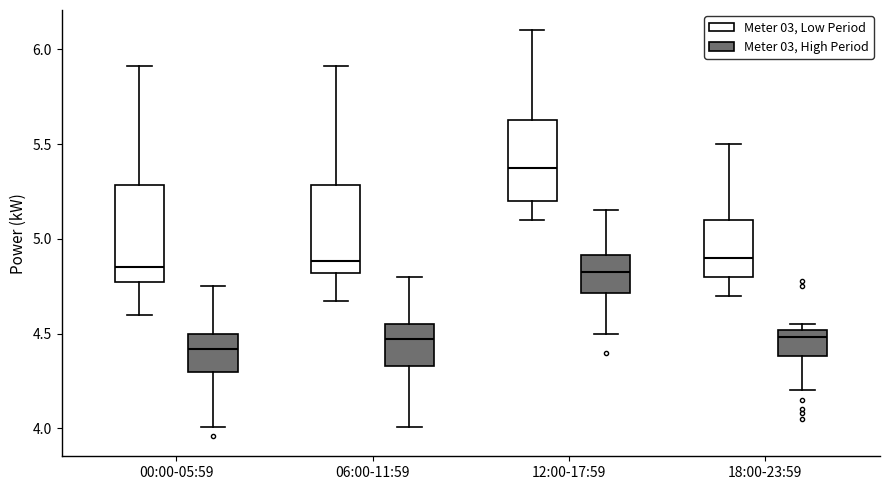

Reading left to right, read every box against the y-axis: the position of its median line, the range the box covers, and the ends of its whiskers. The values are not printed on the chart, so give them approximately, as read against the axis.

00:00-05:59 (Meter 03, Low Period): median 4.85, box 4.75 to 5.30, whiskers 4.60 to 5.90
00:00-05:59 (Meter 03, High Period): median 4.40, box 4.30 to 4.50, whiskers 4.00 to 4.75
06:00-11:59 (Meter 03, Low Period): median 4.90, box 4.80 to 5.30, whiskers 4.65 to 5.90
06:00-11:59 (Meter 03, High Period): median 4.45, box 4.35 to 4.55, whiskers 4.00 to 4.80
12:00-17:59 (Meter 03, Low Period): median 5.40, box 5.20 to 5.65, whiskers 5.10 to 6.10
12:00-17:59 (Meter 03, High Period): median 4.85, box 4.70 to 4.90, whiskers 4.50 to 5.15
18:00-23:59 (Meter 03, Low Period): median 4.90, box 4.80 to 5.10, whiskers 4.70 to 5.50
18:00-23:59 (Meter 03, High Period): median 4.50 (just below the box's upper edge), box 4.40 to 4.50, whiskers 4.20 to 4.55